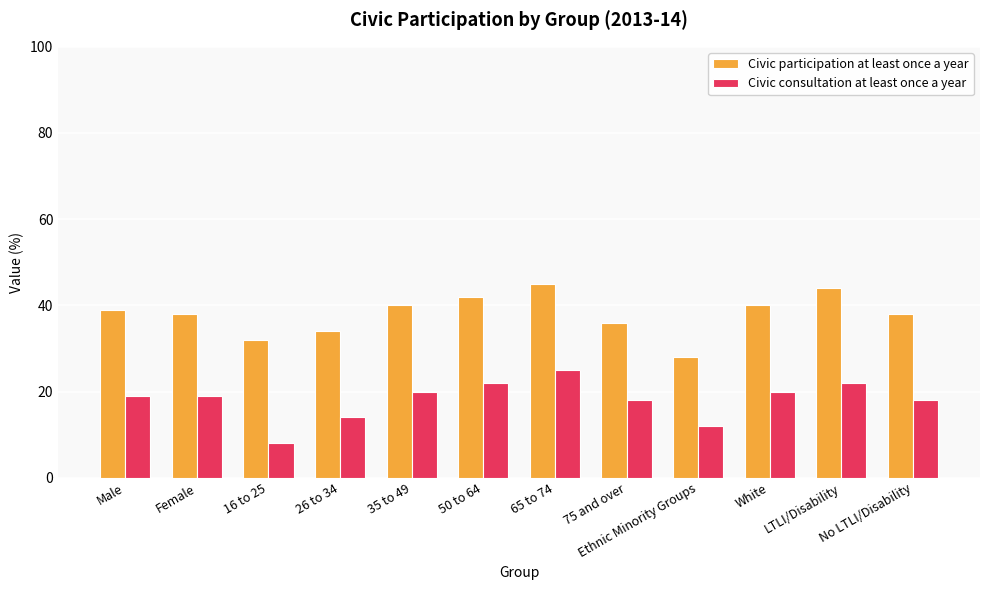

What position from the right is Male?

12